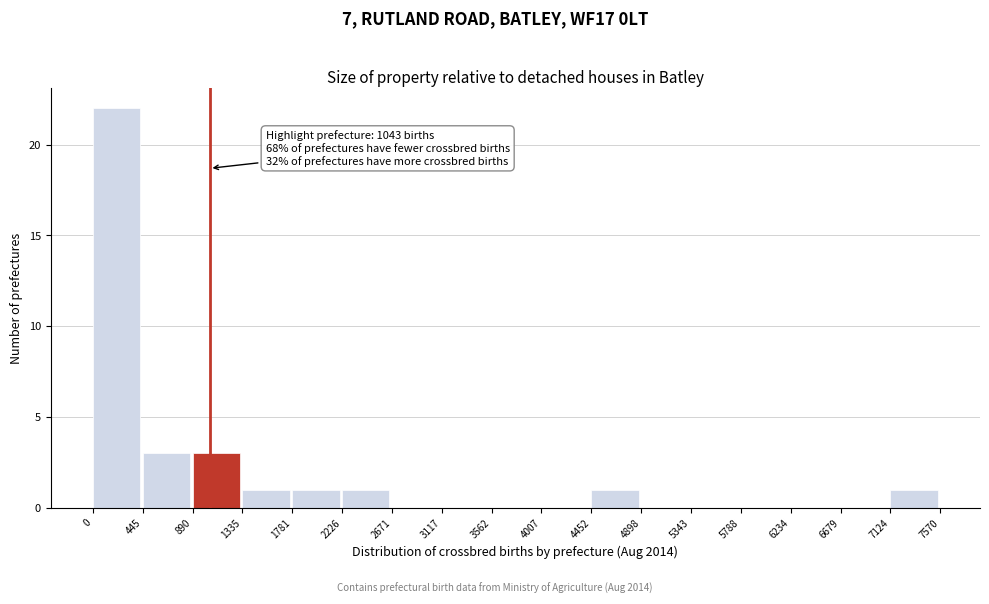

Over which range of the x-axis is the bar tallest?

0 to 445